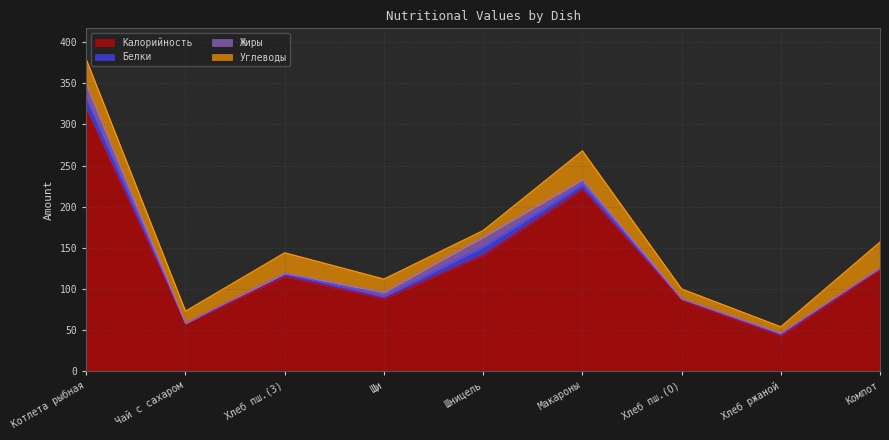

The value of Жиры at Хлеб ржаной is 1. True or false?

True